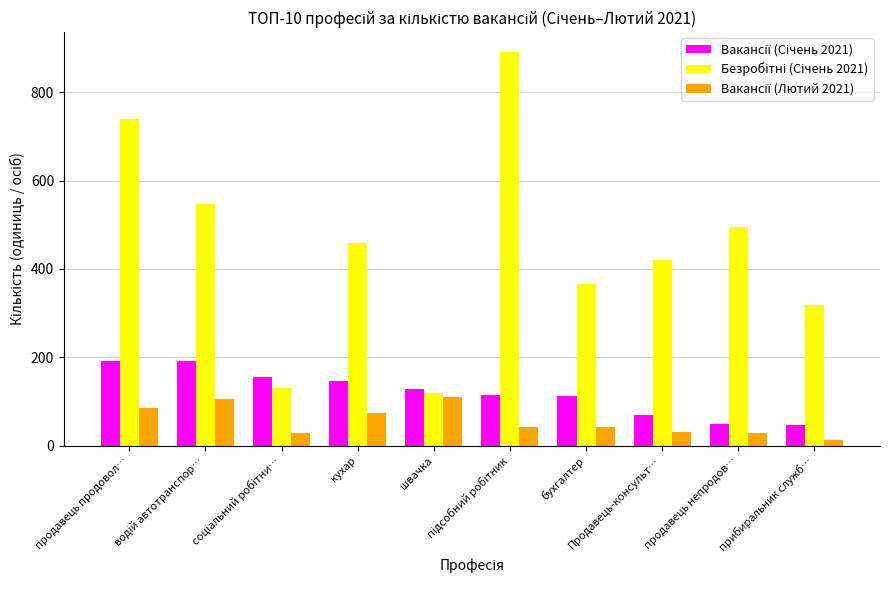

What is the greatest value displayed?

891